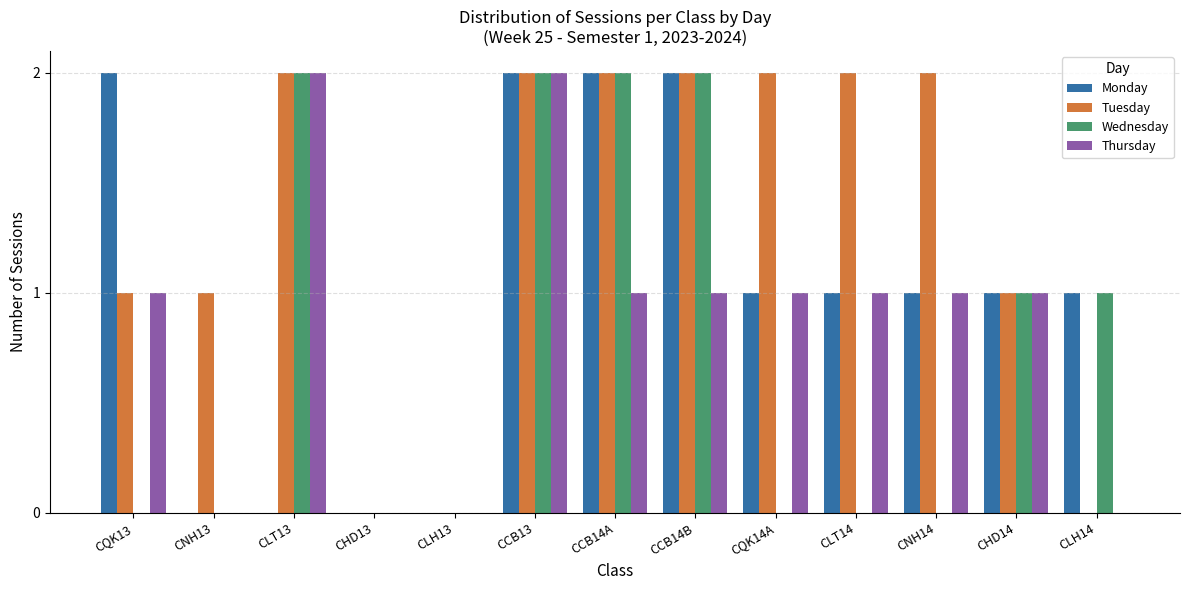

How many Wednesday values are between 0 and 2?

13